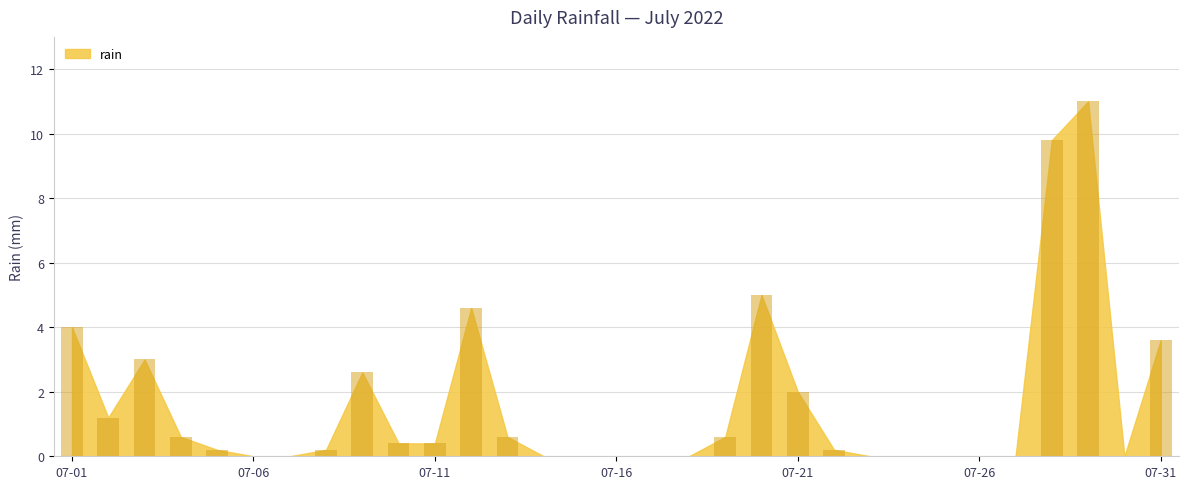

What is the sum of all values?

50.0